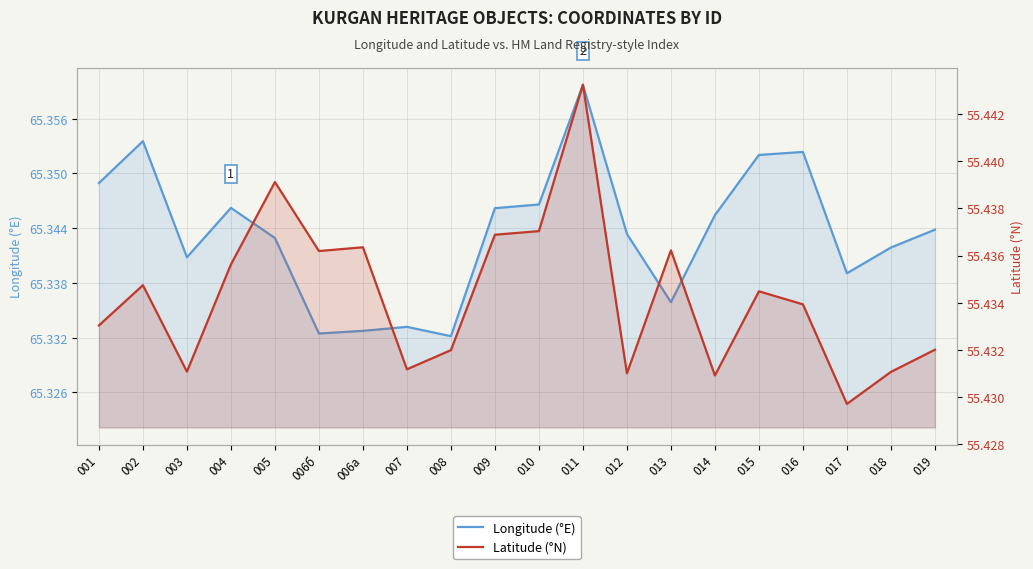

Reading left to right, transcribe all the data shown in this chart.

Longitude (°E): 001=65.3	002=65.4	003=65.3	004=65.3	005=65.3	006б=65.3	006a=65.3	007=65.3	008=65.3	009=65.3	010=65.3	011=65.4	012=65.3	013=65.3	014=65.3	015=65.4	016=65.4	017=65.3	018=65.3	019=65.3
Latitude (°N): 001=55.4	002=55.4	003=55.4	004=55.4	005=55.4	006б=55.4	006a=55.4	007=55.4	008=55.4	009=55.4	010=55.4	011=55.4	012=55.4	013=55.4	014=55.4	015=55.4	016=55.4	017=55.4	018=55.4	019=55.4